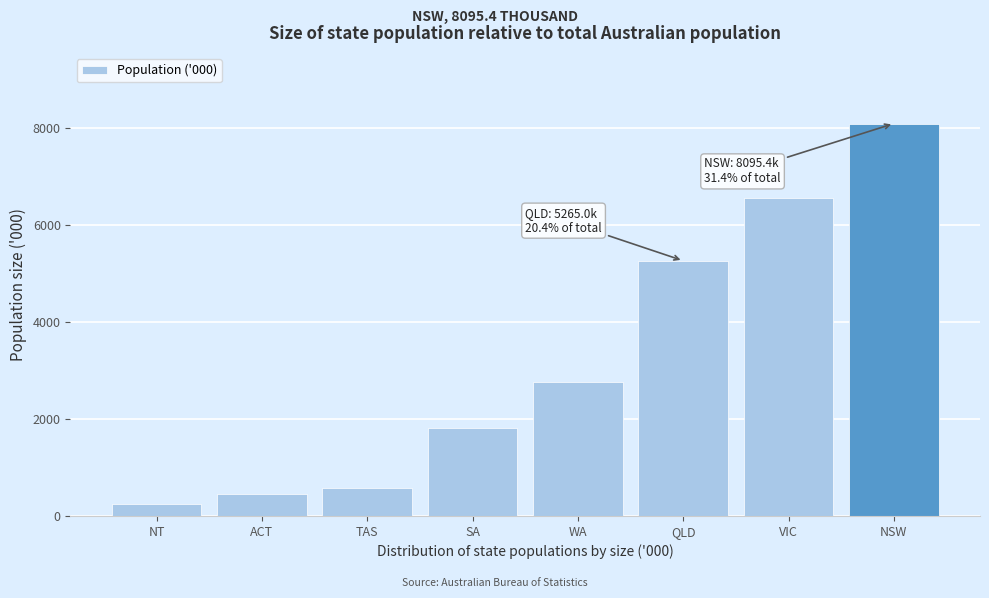

Reading right to left, extract all data points from this chart.

8095.4	6559.9	5265.0	2762.2	1806.6	569.8	453.3	249.3